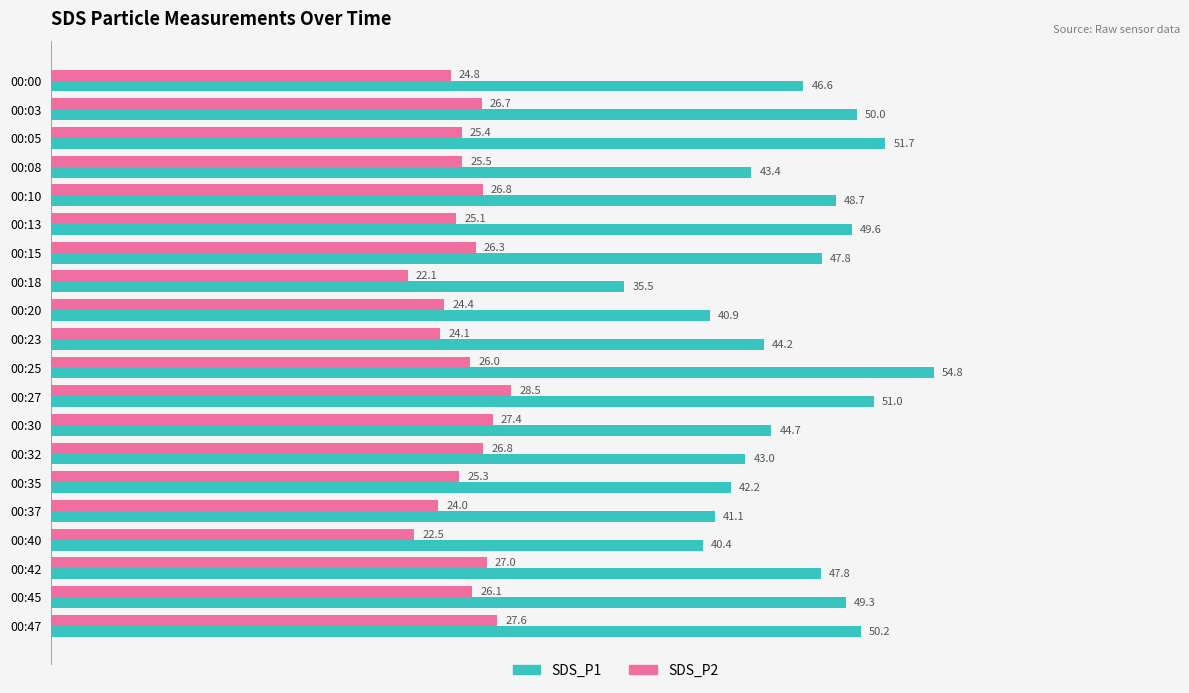

At which category is the sum across all series the highest?

00:25